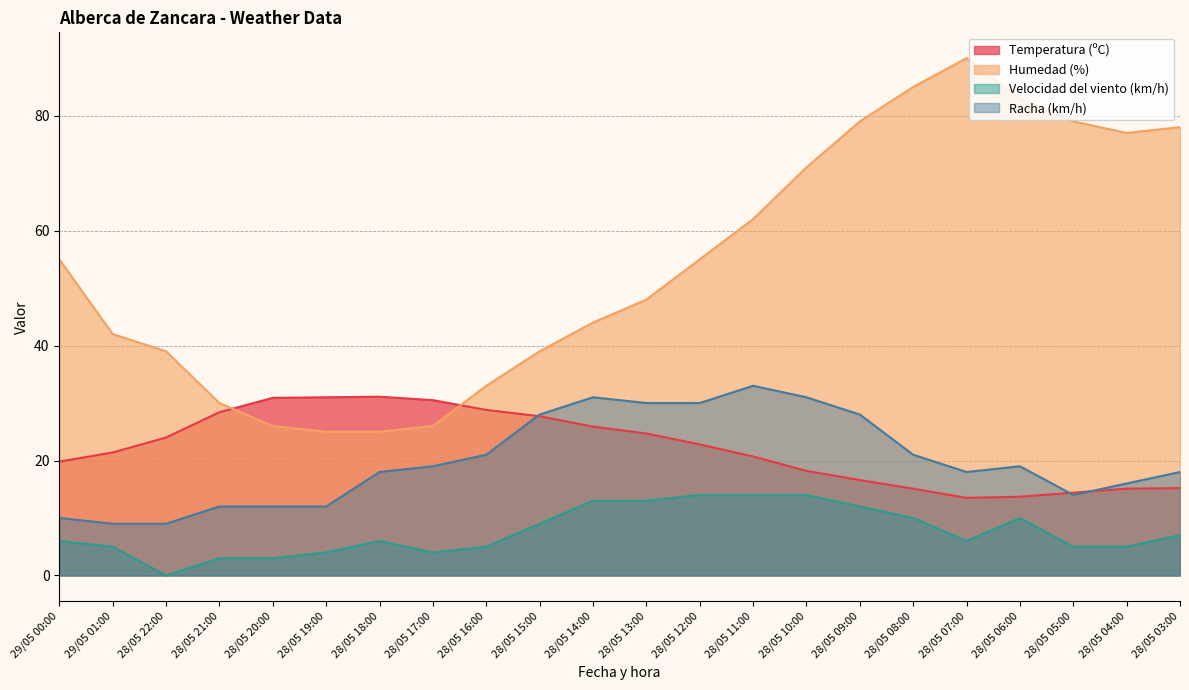

Reading right to left, extract all data points from this chart.

Temperatura (ºC): 28/05 03:00=15.2	28/05 04:00=15.1	28/05 05:00=14.4	28/05 06:00=13.7	28/05 07:00=13.5	28/05 08:00=15.1	28/05 09:00=16.6	28/05 10:00=18.2	28/05 11:00=20.7	28/05 12:00=22.8	28/05 13:00=24.7	28/05 14:00=25.9	28/05 15:00=27.7	28/05 16:00=28.8	28/05 17:00=30.5	28/05 18:00=31.1	28/05 19:00=31.0	28/05 20:00=30.9	28/05 21:00=28.4	28/05 22:00=24.0	29/05 01:00=21.4	29/05 00:00=19.8
Humedad (%): 28/05 03:00=78.0	28/05 04:00=77.0	28/05 05:00=79.0	28/05 06:00=83.0	28/05 07:00=90.0	28/05 08:00=85.0	28/05 09:00=79.0	28/05 10:00=71.0	28/05 11:00=62.0	28/05 12:00=55.0	28/05 13:00=48.0	28/05 14:00=44.0	28/05 15:00=39.0	28/05 16:00=33.0	28/05 17:00=26.0	28/05 18:00=25.0	28/05 19:00=25.0	28/05 20:00=26.0	28/05 21:00=30.0	28/05 22:00=39.0	29/05 01:00=42.0	29/05 00:00=55.0
Velocidad del viento (km/h): 28/05 03:00=7.0	28/05 04:00=5.0	28/05 05:00=5.0	28/05 06:00=10.0	28/05 07:00=6.0	28/05 08:00=10.0	28/05 09:00=12.0	28/05 10:00=14.0	28/05 11:00=14.0	28/05 12:00=14.0	28/05 13:00=13.0	28/05 14:00=13.0	28/05 15:00=9.0	28/05 16:00=5.0	28/05 17:00=4.0	28/05 18:00=6.0	28/05 19:00=4.0	28/05 20:00=3.0	28/05 21:00=3.0	28/05 22:00=0.0	29/05 01:00=5.0	29/05 00:00=6.0
Racha (km/h): 28/05 03:00=18.0	28/05 04:00=16.0	28/05 05:00=14.0	28/05 06:00=19.0	28/05 07:00=18.0	28/05 08:00=21.0	28/05 09:00=28.0	28/05 10:00=31.0	28/05 11:00=33.0	28/05 12:00=30.0	28/05 13:00=30.0	28/05 14:00=31.0	28/05 15:00=28.0	28/05 16:00=21.0	28/05 17:00=19.0	28/05 18:00=18.0	28/05 19:00=12.0	28/05 20:00=12.0	28/05 21:00=12.0	28/05 22:00=9.0	29/05 01:00=9.0	29/05 00:00=10.0